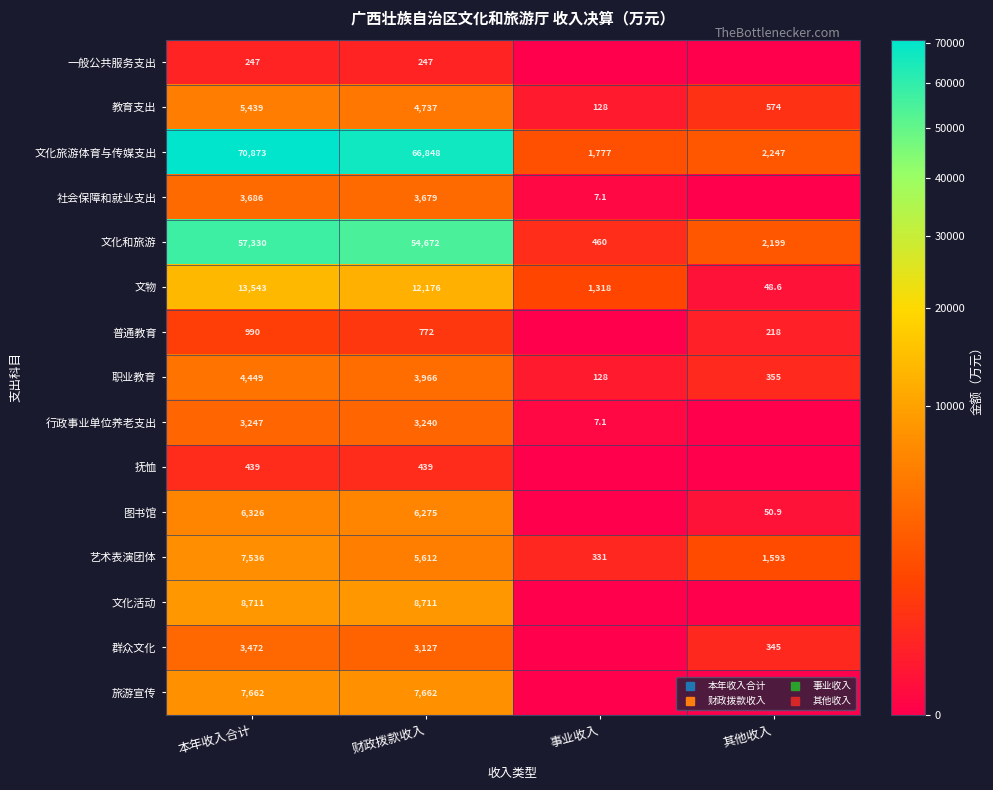

What is the average value of the 教育支出 series?

2719.6